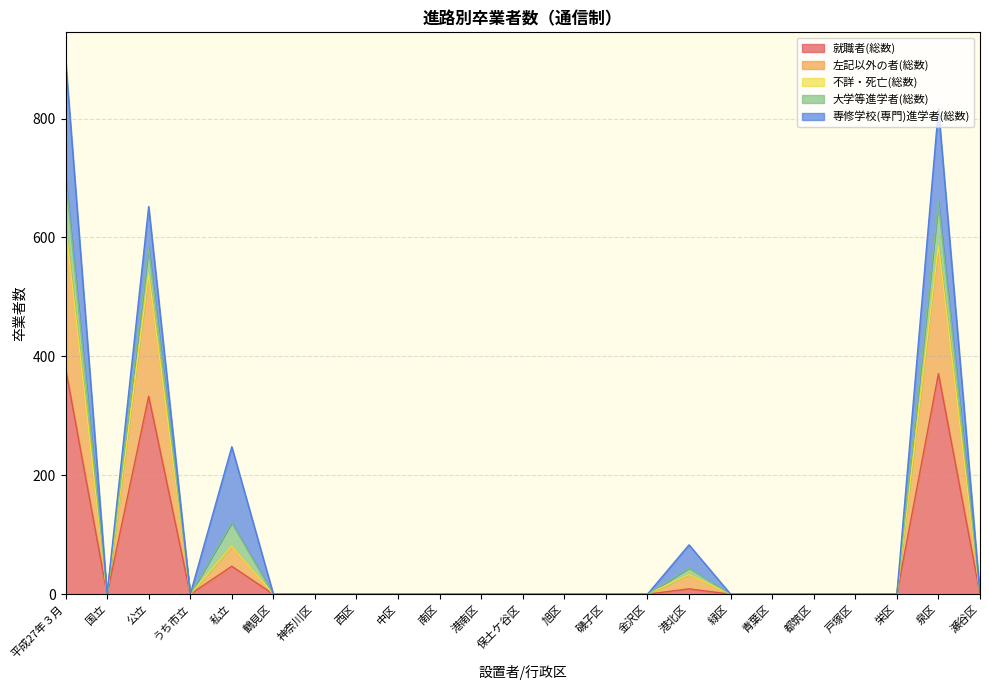

What is the label of the 5th point from the left?

私立